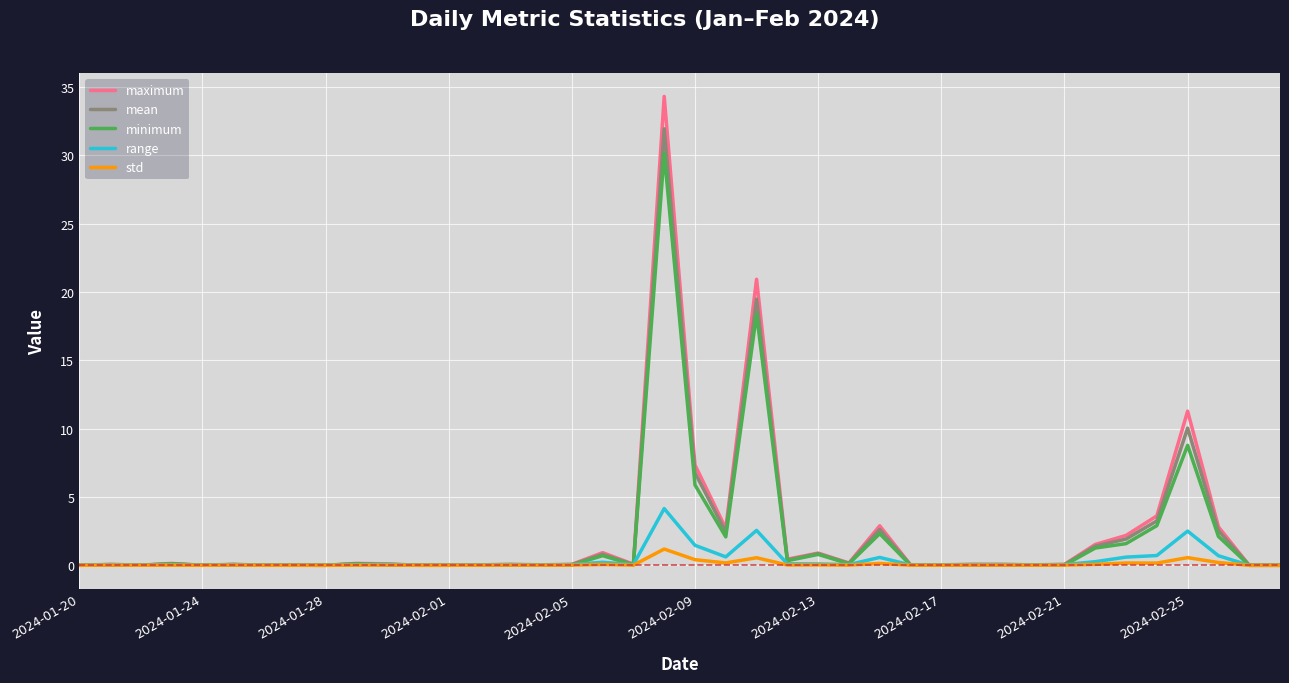

What is the greatest value displayed?

34.3